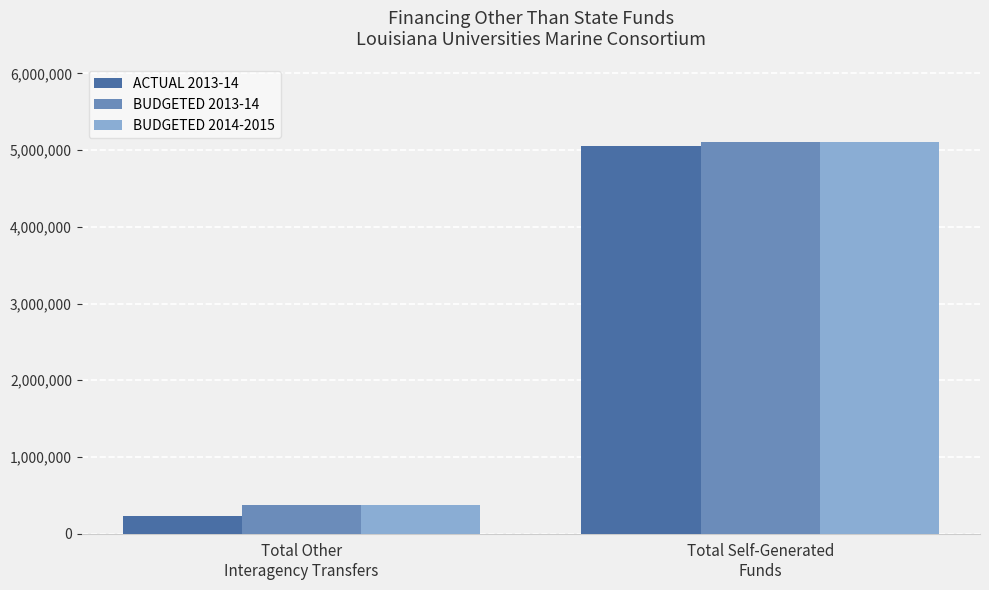

How many values in the BUDGETED 2013-14 series are below 5100000?

1